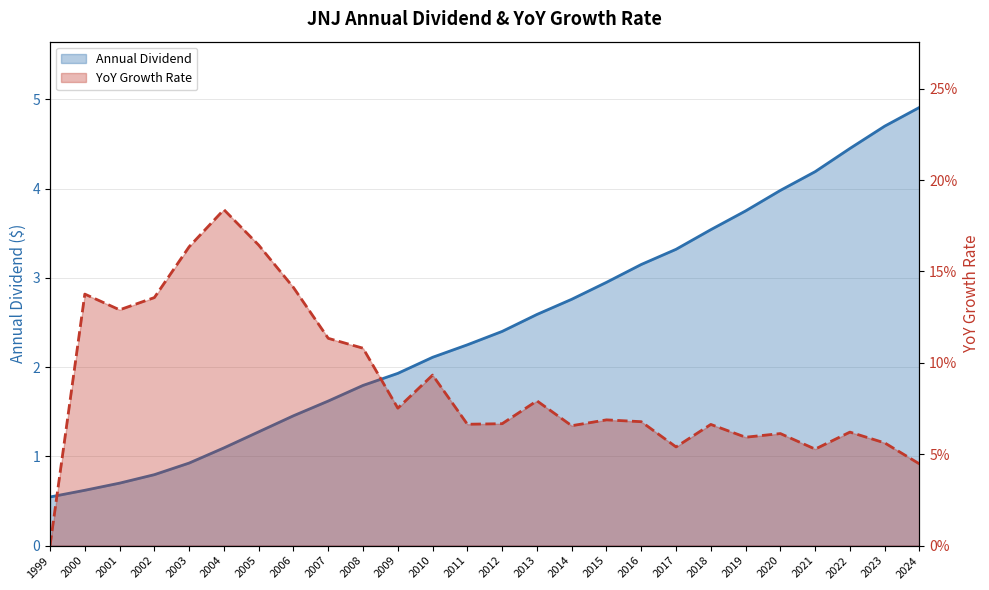

At which label does Annual Dividend reach its peak?

2024